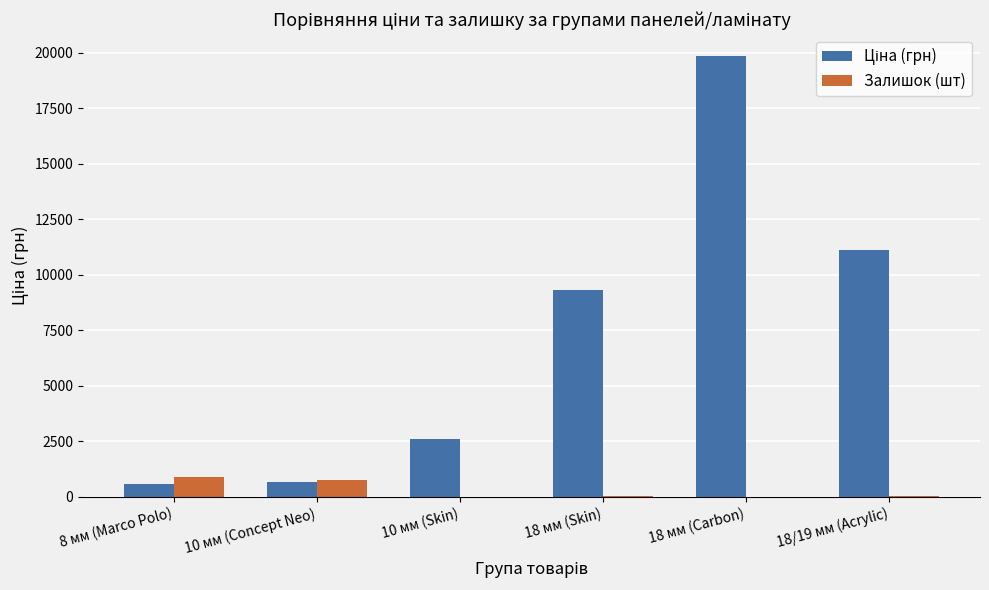

What is the sum of all Залишок (шт) values?

1711.0